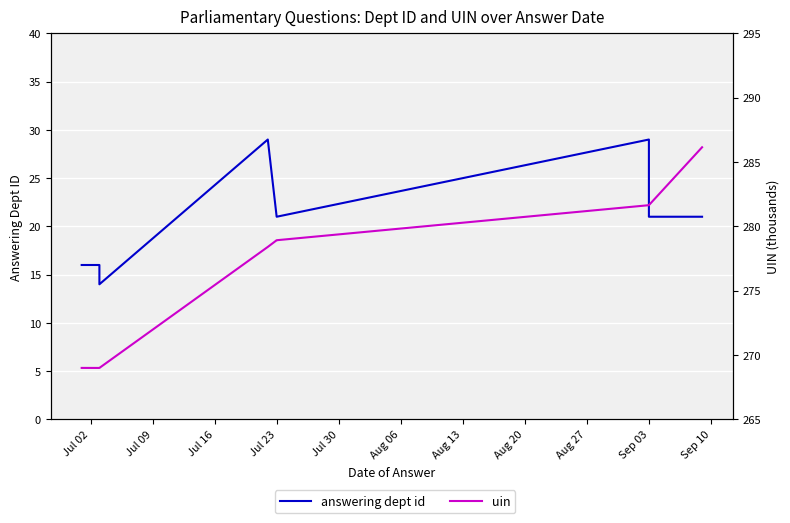

Reading left to right, list all the values displayed in this chart.

answering dept id: 16.0	16.0	14.0	29.0	21.0	21.0	29.0	21.0	21.0	21.0
uin: 269.0	269.0	269.0	278.4	278.9	278.9	281.6	281.6	281.6	286.1